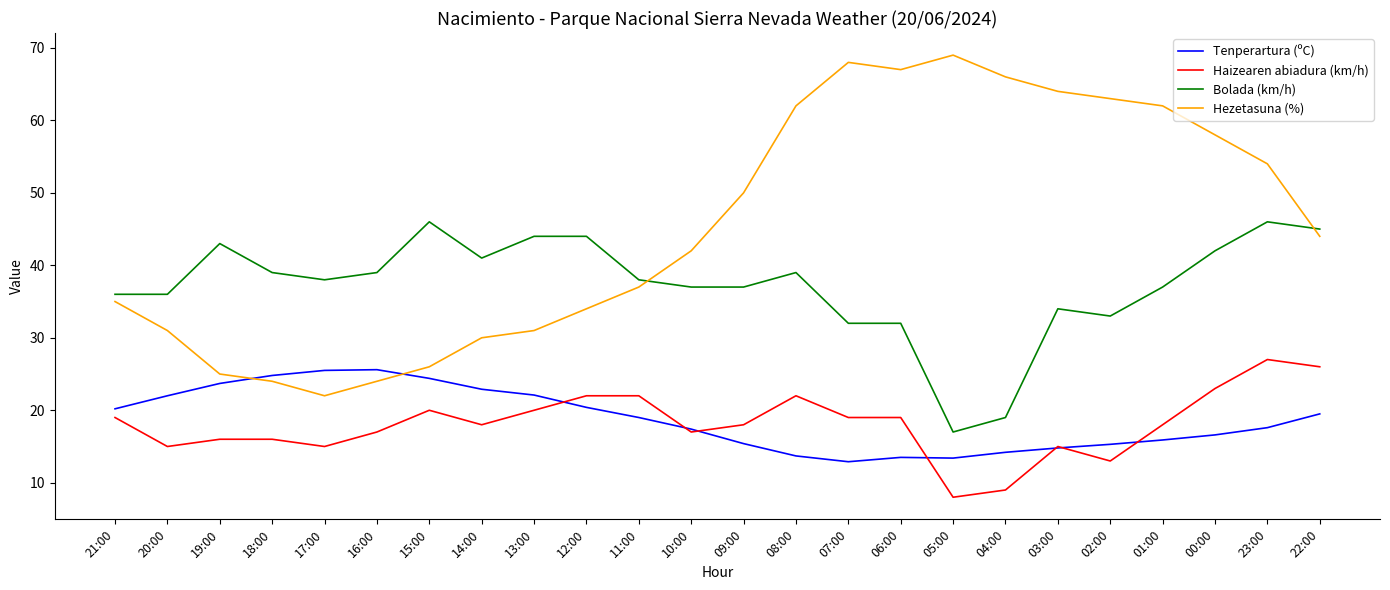

What is the difference between the maximum and minimum values in the Tenperartura (ºC) series?

12.7